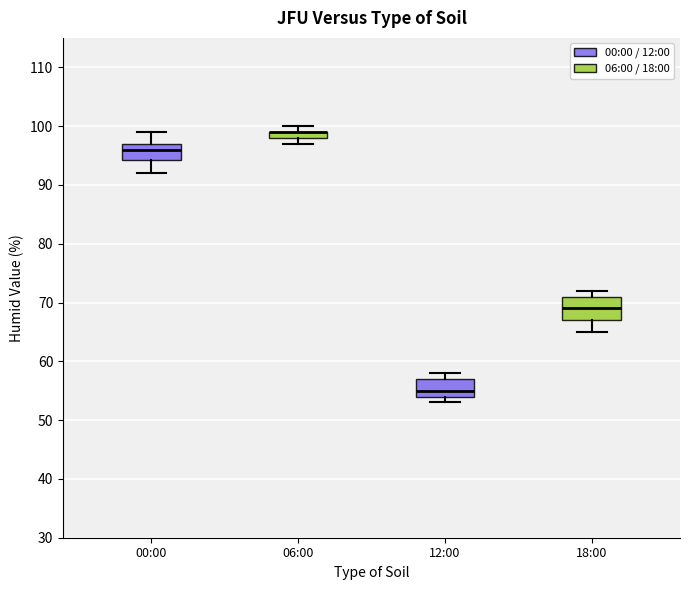

Comparing the boxes themselves (not the whiskers), which one is the tallest?

18:00